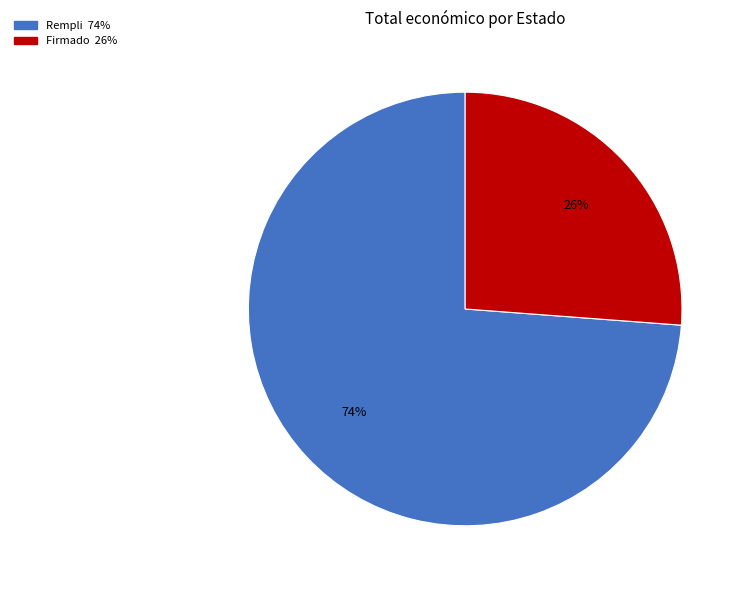

Count the number of slices in the pie.

2